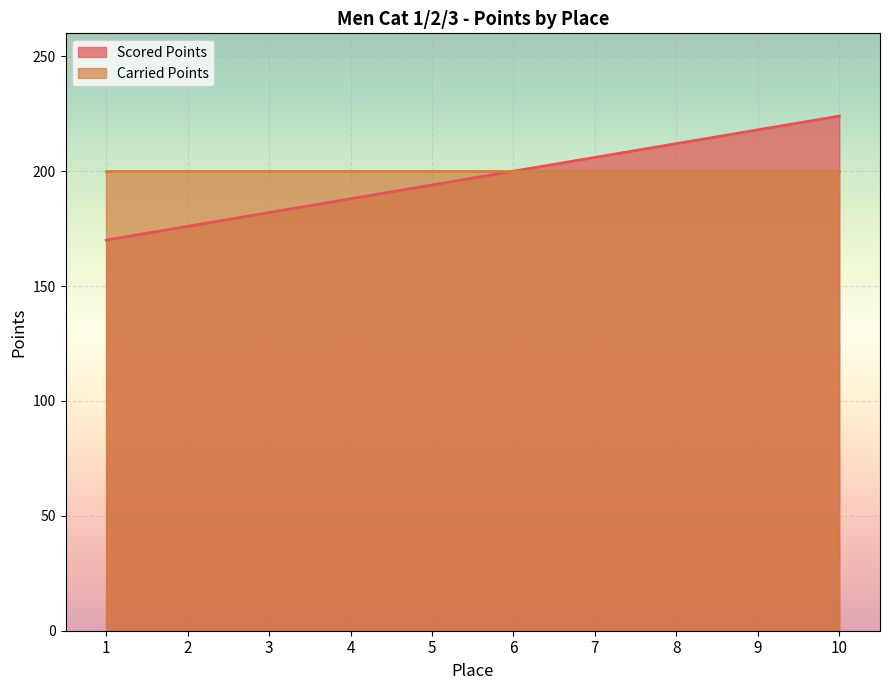

At which category does the chart reach its minimum across all series?

1